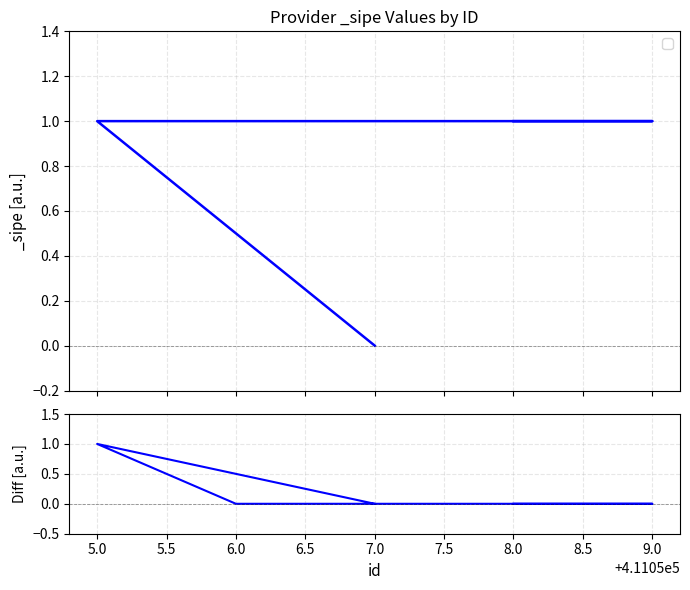

Reading left to right, list all the values displayed in this chart.

0	1	1	1	1